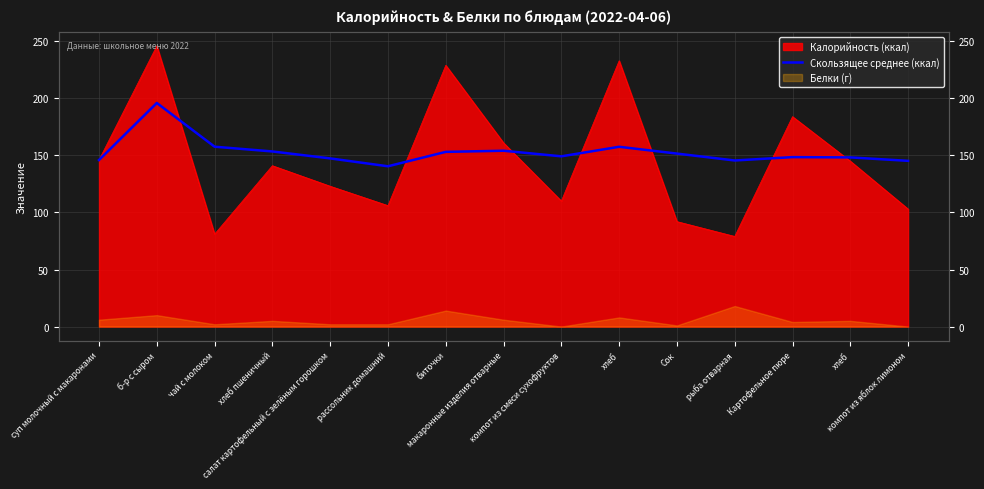

At which category does the data reach its first local valley?

рассольник домашний